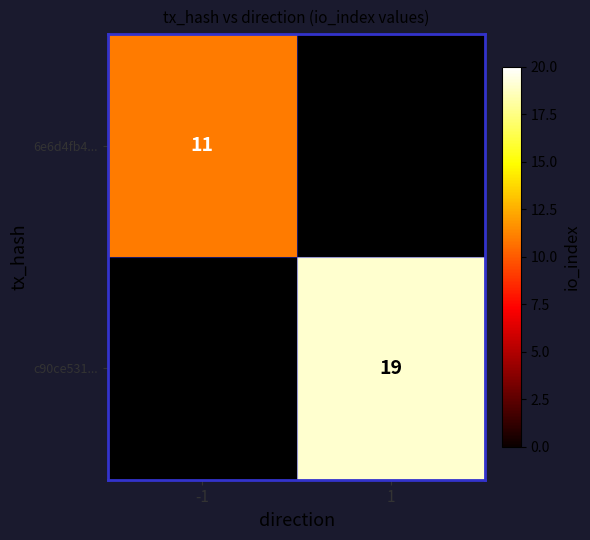

True or false: 6e6d4fb4... has a value of 16 at -1.

False